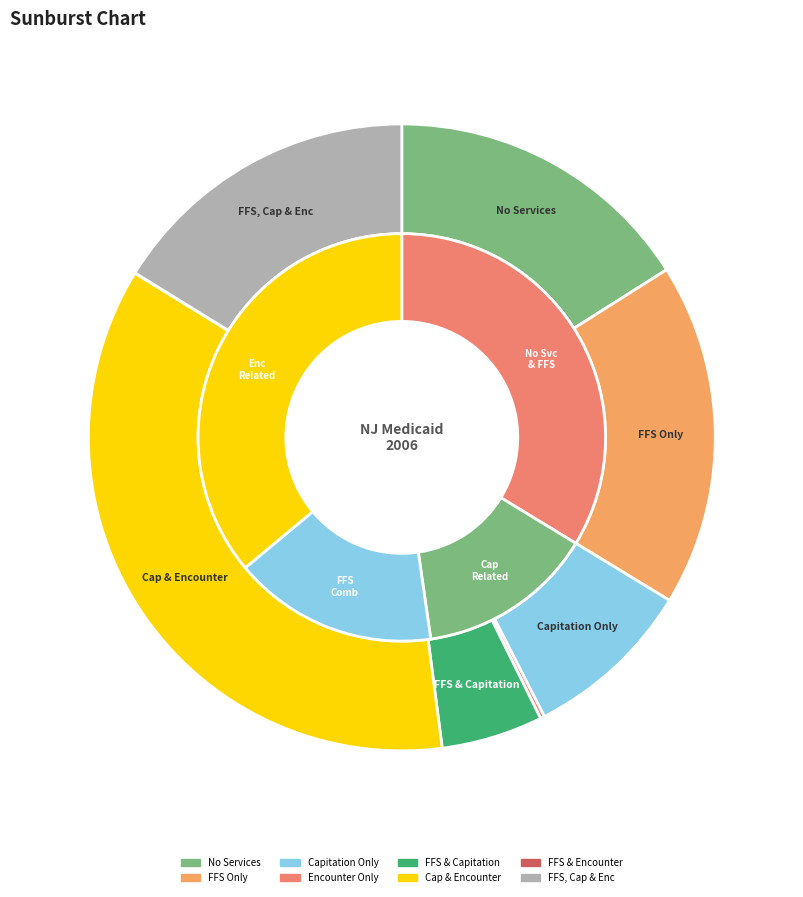

What percentage do % with Only Capitation Claims and % with FFS, Capitation, and Encounter Claims together represent?

25.0%